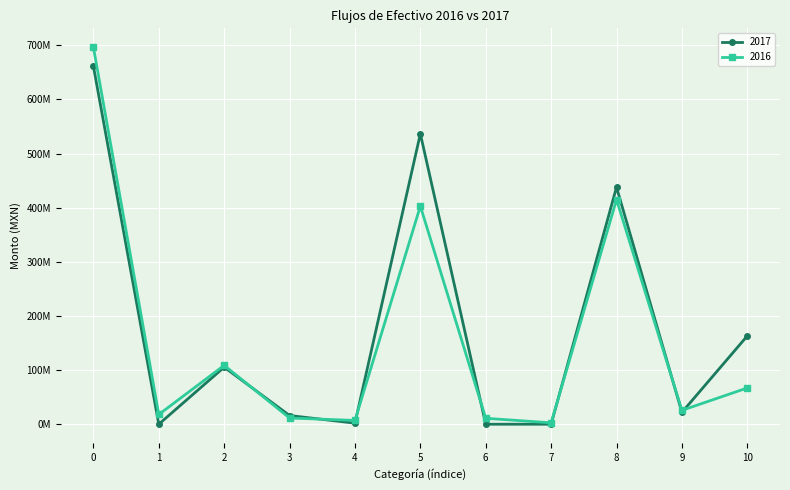

What are all the series names shown in the legend?

2017, 2016